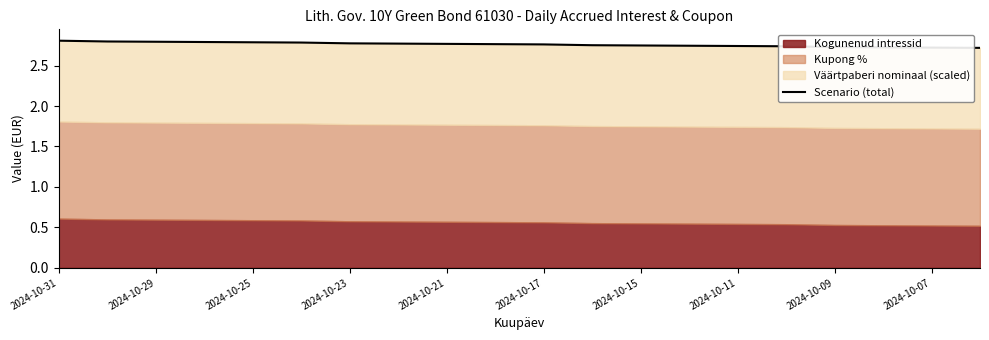

True or false: the data has more than 0 interior local peaks.

False